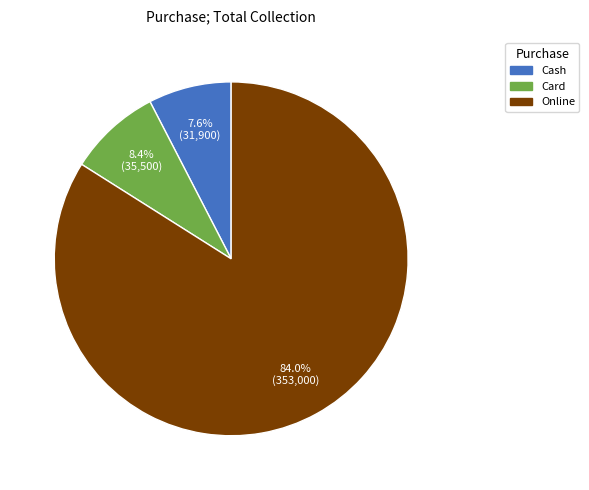

True or false: Cash accounts for 8% of the total.

True